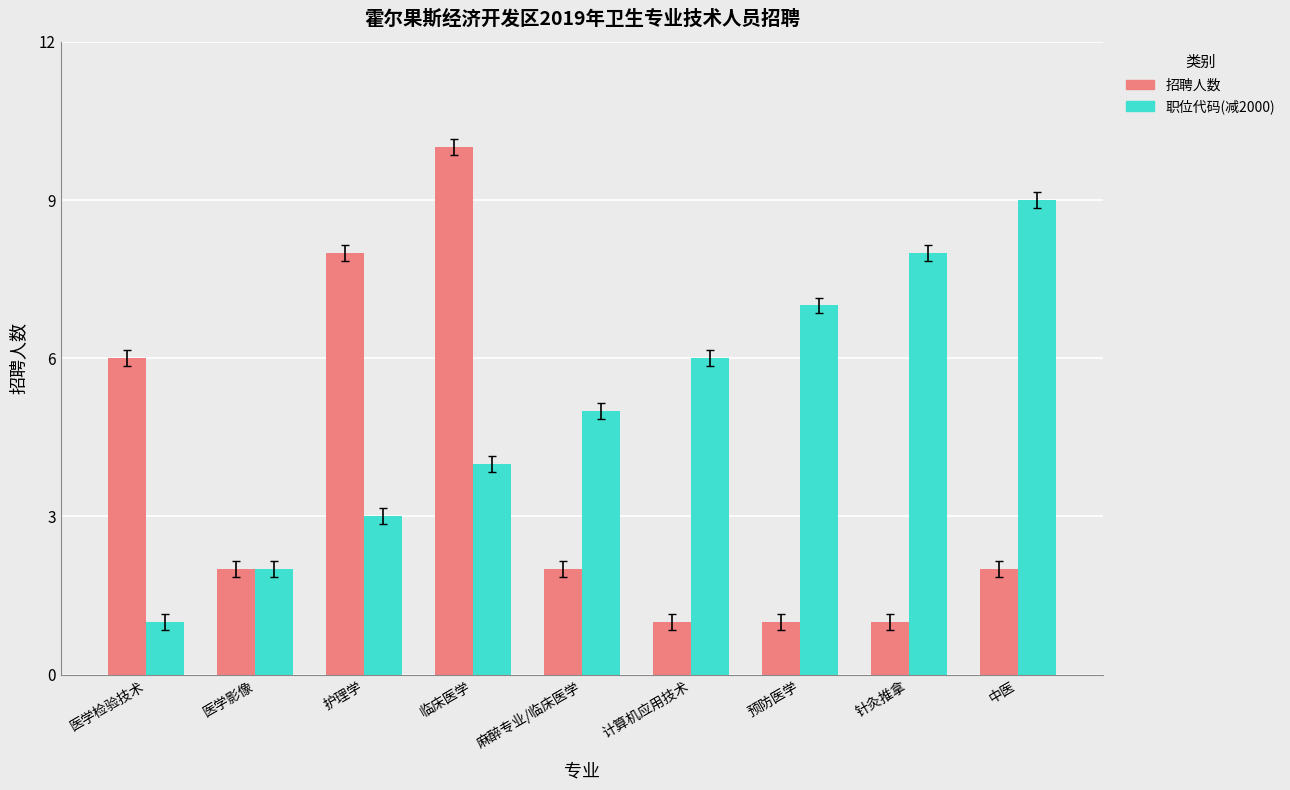

What is the total value across all series at 计算机应用技术?

7